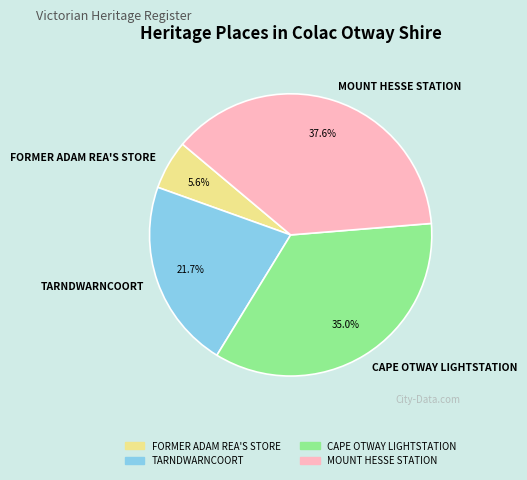

Does MOUNT HESSE STATION account for over 50% of the chart?

No